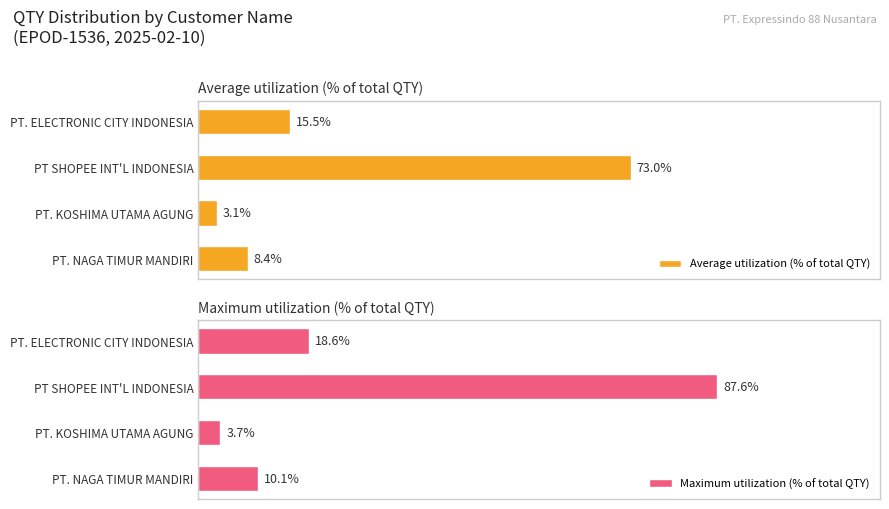

Which series has the largest total across all categories?

Maximum utilization (% of total QTY)